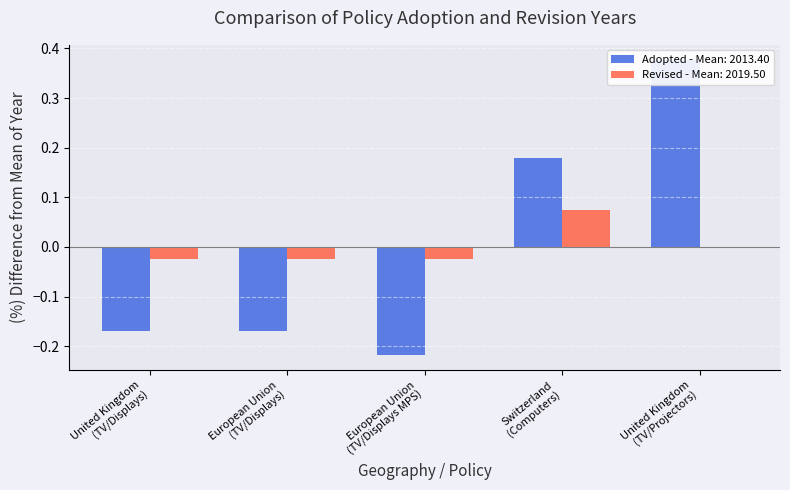

Rank the categories by value from highest to lowest.

United Kingdom (TV/Projectors), Switzerland (Computers), United Kingdom (TV/Displays), European Union (TV/Displays), European Union (TV/Displays MPS)